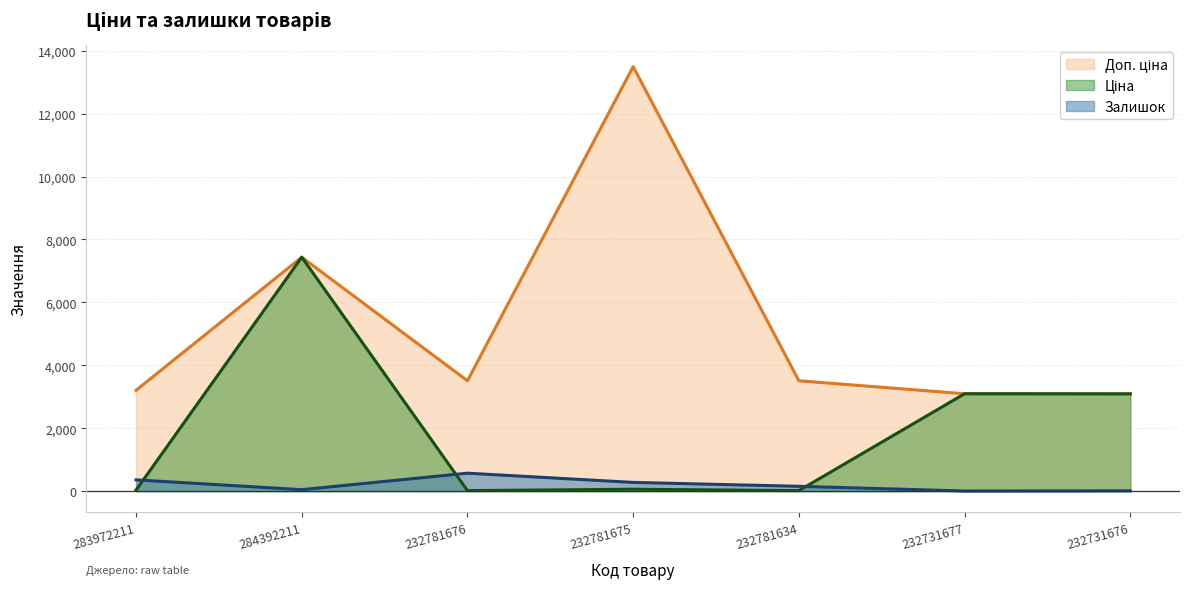

What is the sum of the Залишок values at 284392211 and 232781634?

199.0